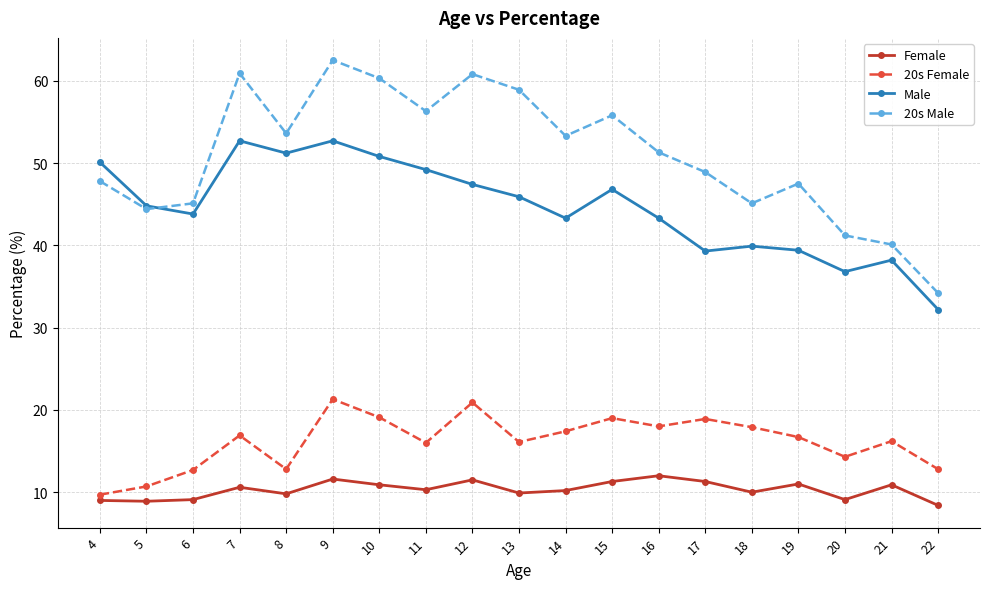

True or false: 20s Female has a value of 10.7 at 5.

True